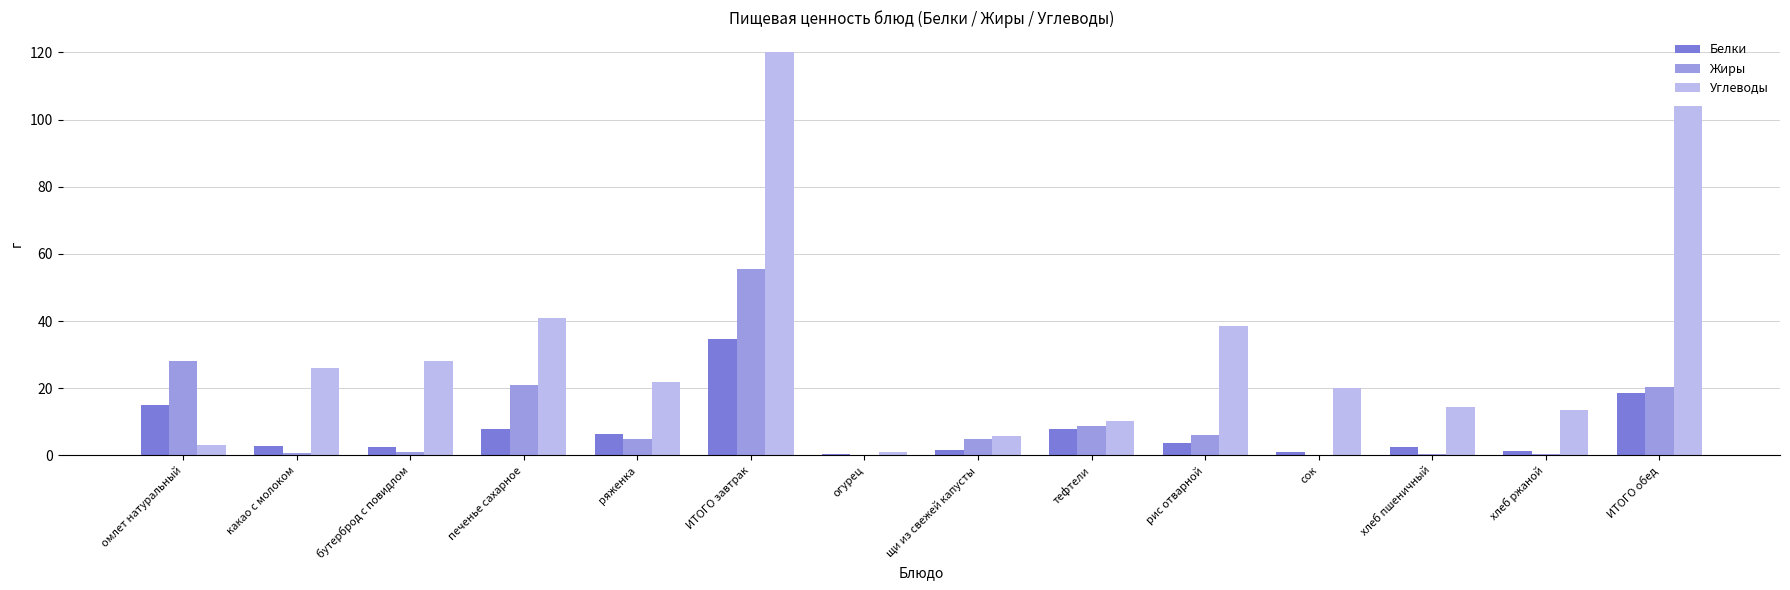

Is the value of Белки at какао с молоком greater than the value of Жиры at тефтели?

No